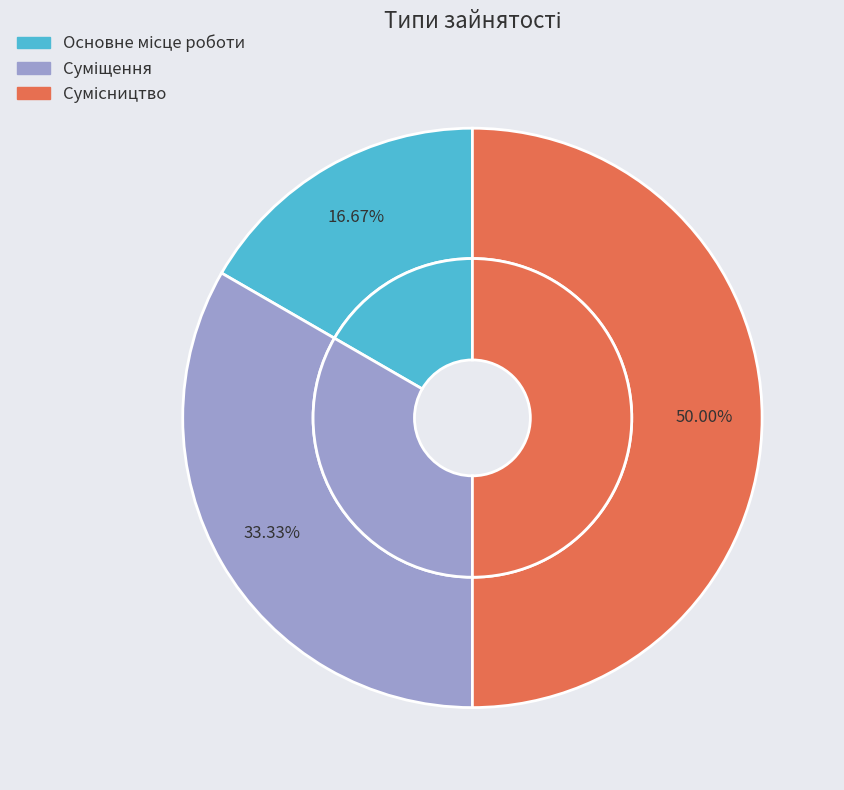

To the nearest percent, what percentage of the pie is Суміщення?

33%